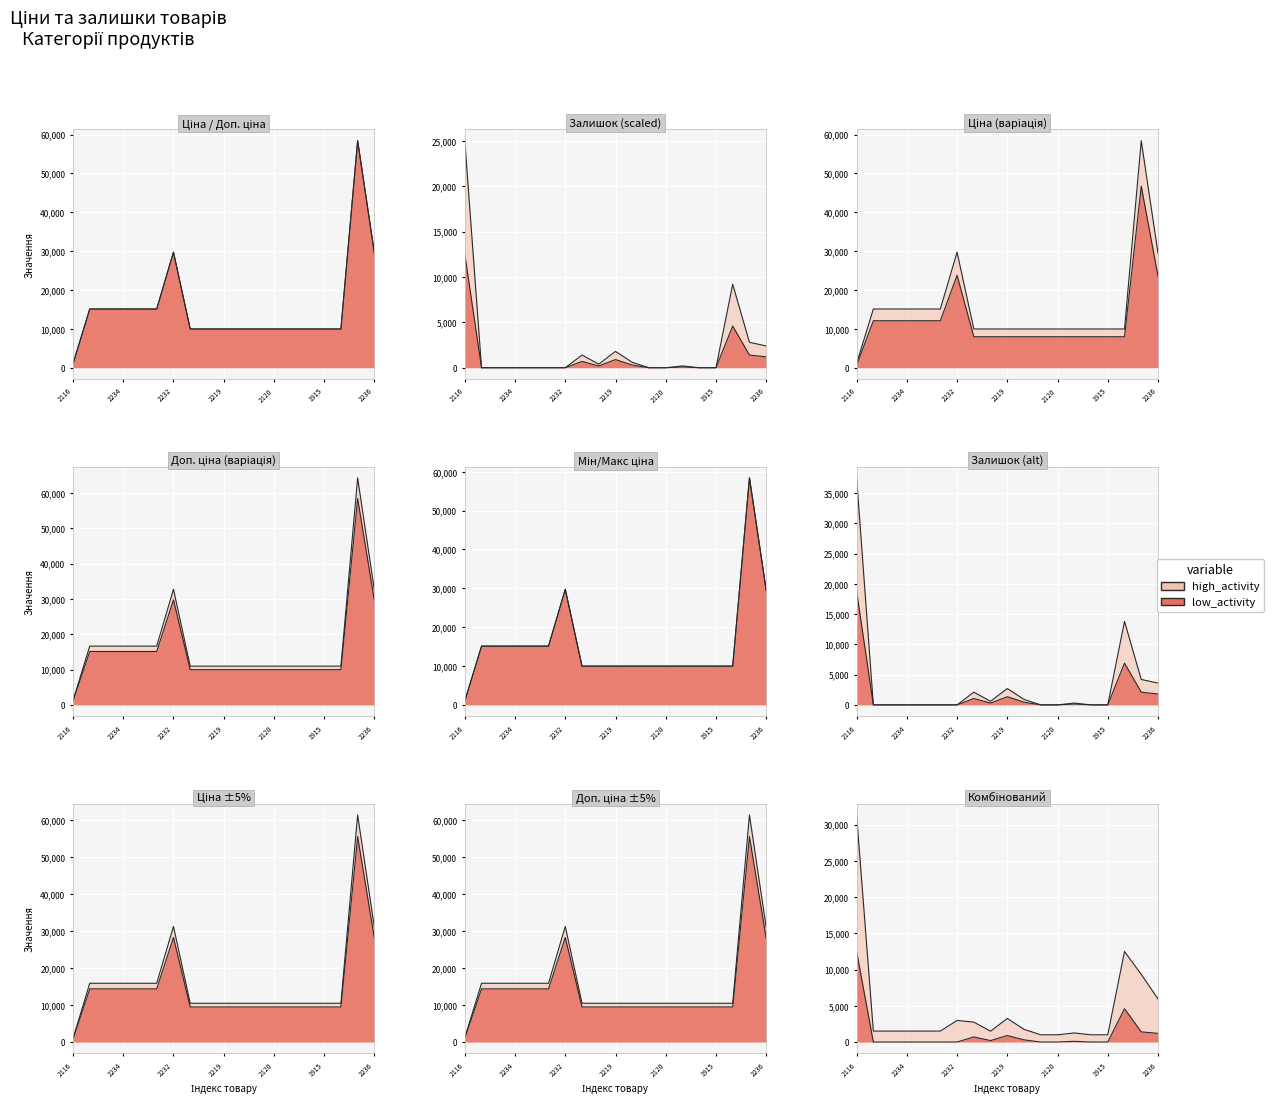

What is the lowest value of the Ціна series?

818.5